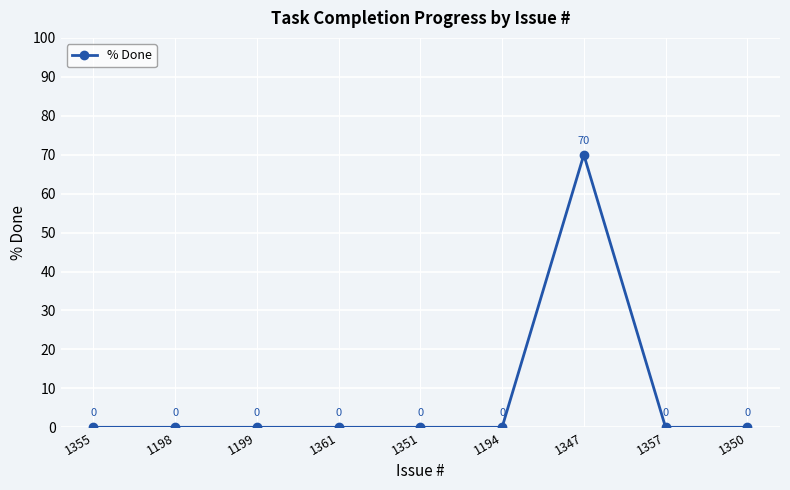

What is the difference between the values at 1347 and 1199?

70